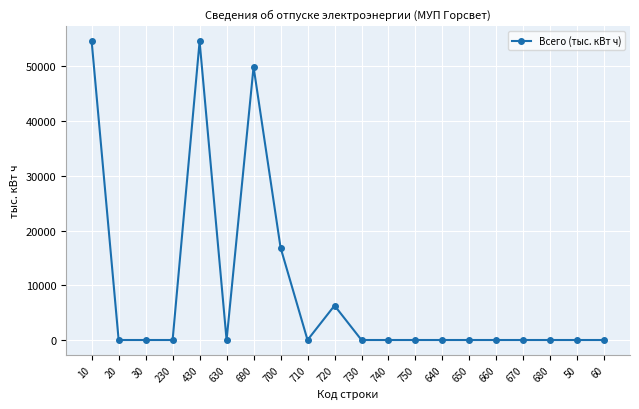

Reading left to right, extract all data points from this chart.

54582.0	0.0	0.0	0.0	54582.0	0.0	49932.1	16897.6	0.0	6295.9	0.0	0.0	0.0	0.0	0.0	0.0	0.0	0.0	0.0	0.0